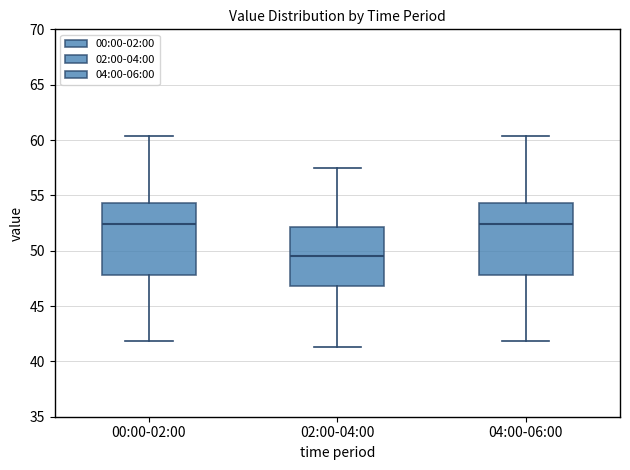

Reading left to right, transcribe this box plot: for each box, give where its median line is, the range the box spans, and where its two whiskers end, as read against the y-axis. The values are not printed on the chart, so give them approximately, as read against the axis.

00:00-02:00: median 52.5, box 48.0 to 54.5, whiskers 42.0 to 60.5
02:00-04:00: median 49.5, box 47.0 to 52.0, whiskers 41.5 to 57.5
04:00-06:00: median 52.5, box 48.0 to 54.5, whiskers 42.0 to 60.5